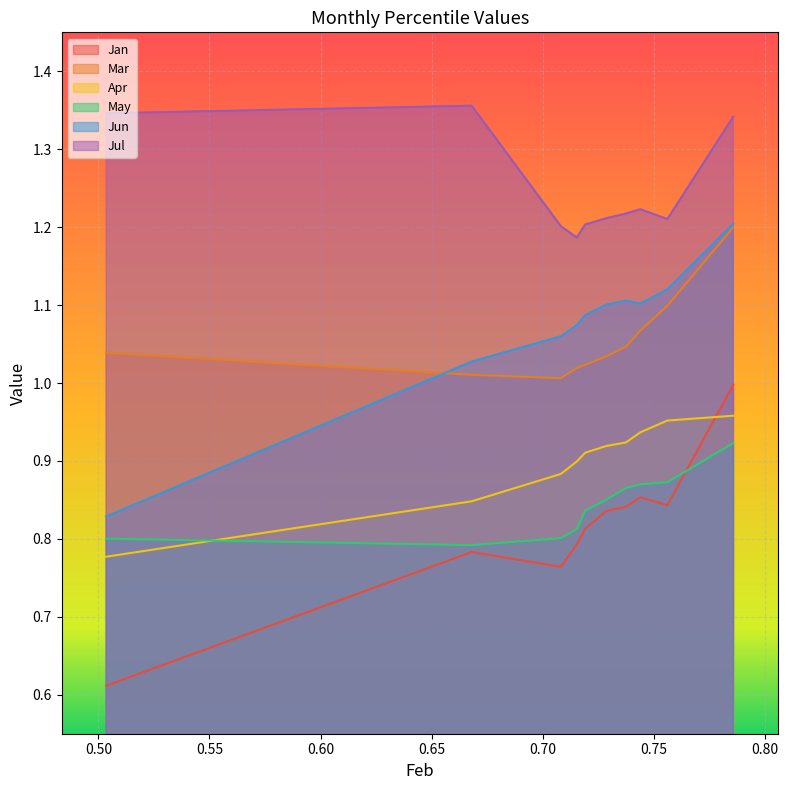

What is the value of the Jan point at the 1st from the left?

0.6